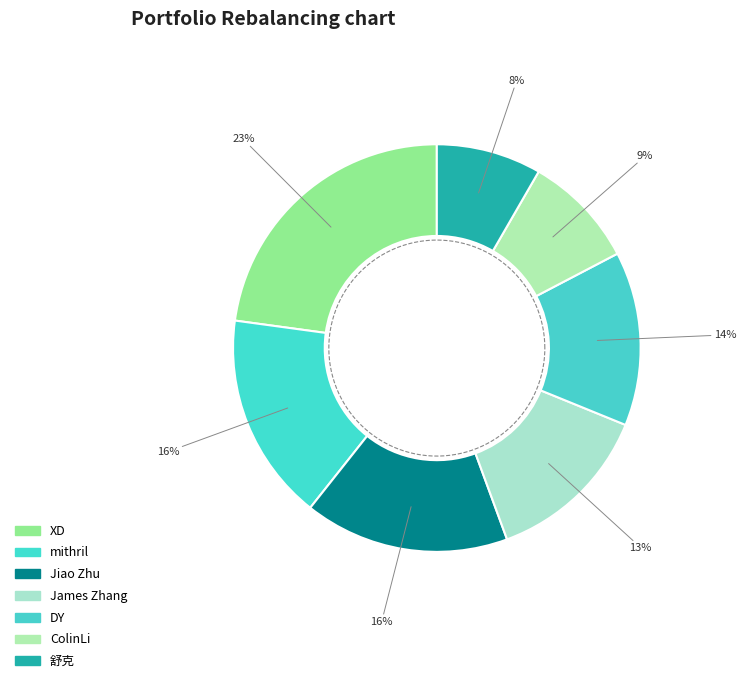

Is it true that Jiao Zhu is 16% of the pie?

True